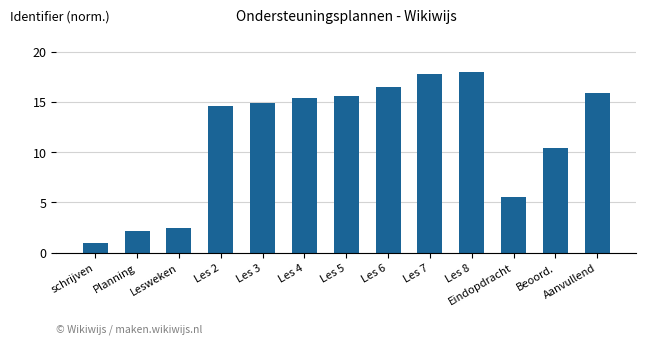

What is the value of the 9th bar from the left?

17.8